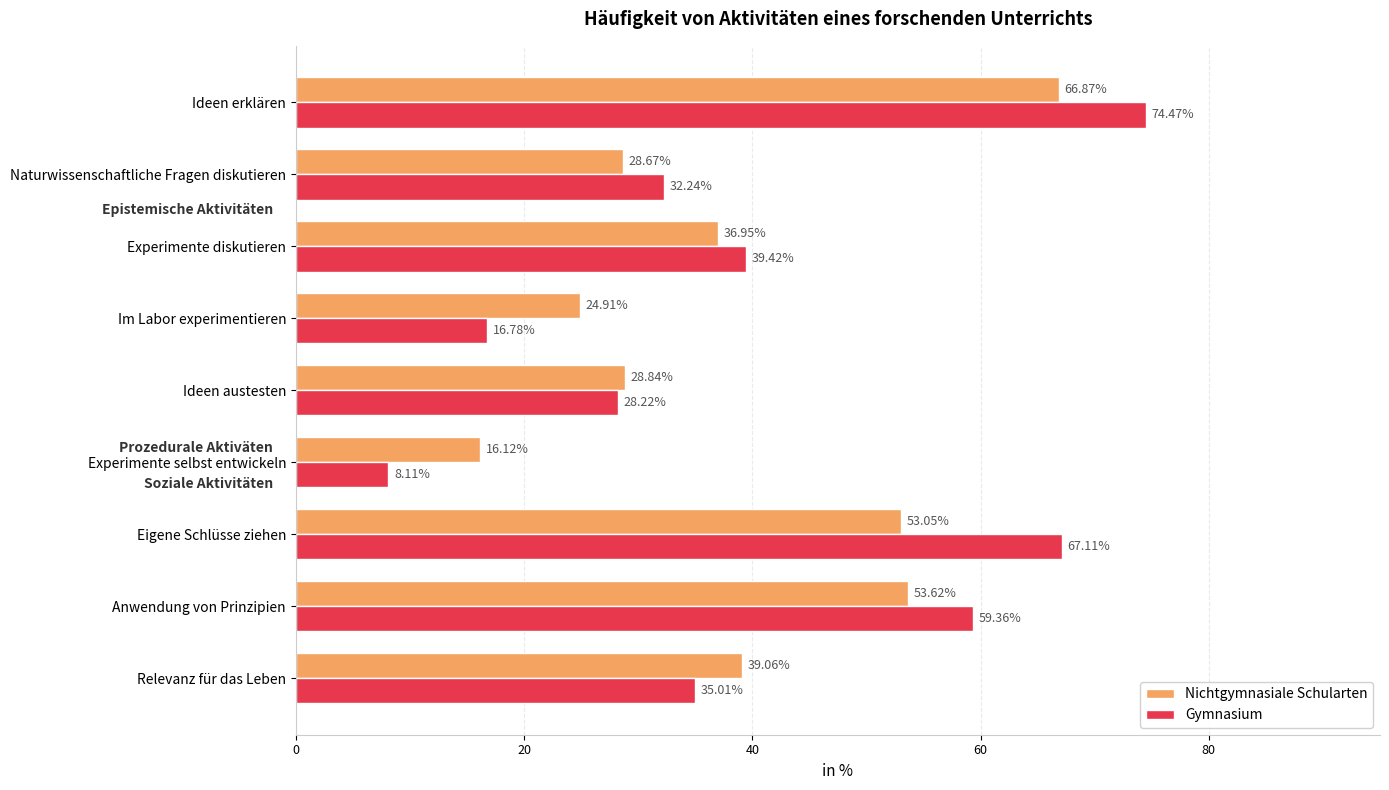

Which category has the highest value in the Nichtgymnasiale Schularten series?

Ideen erklären